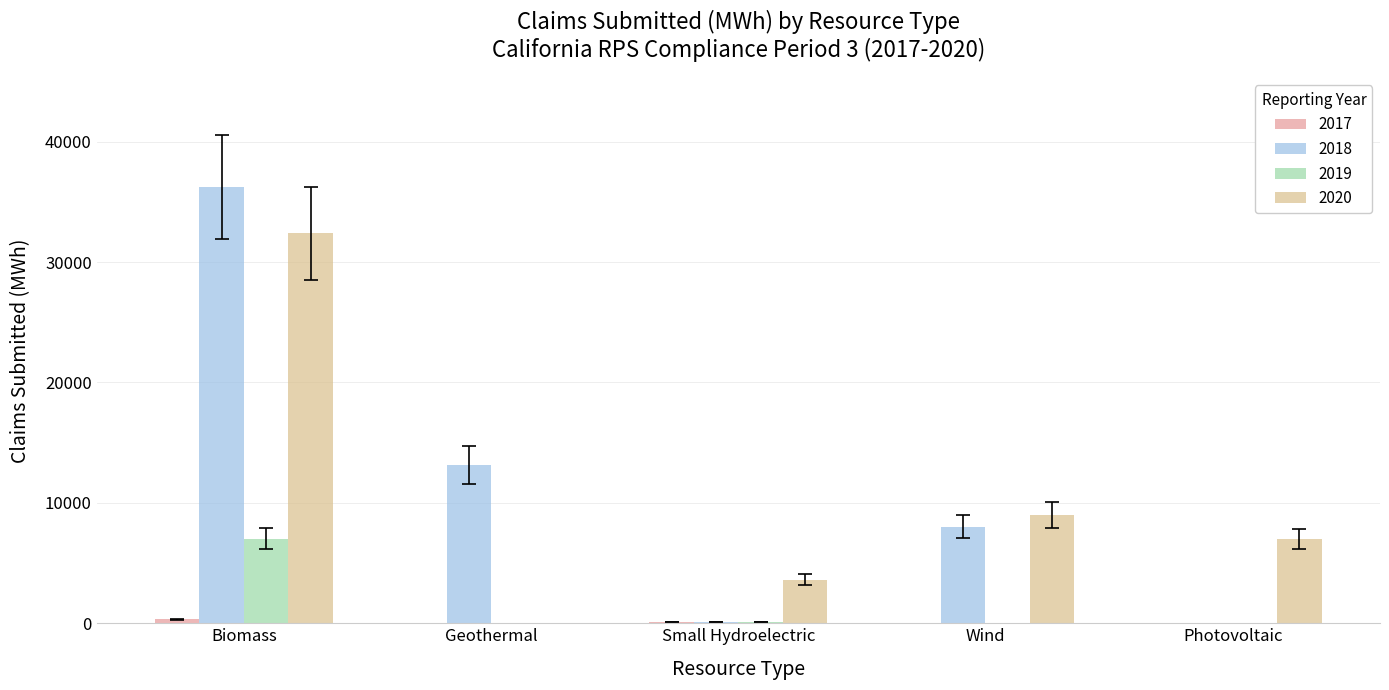

What is the sum of all 2019 values?

7137